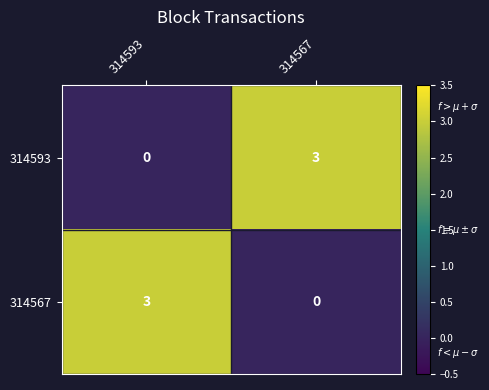

What is the sum of all 314567 values?

3